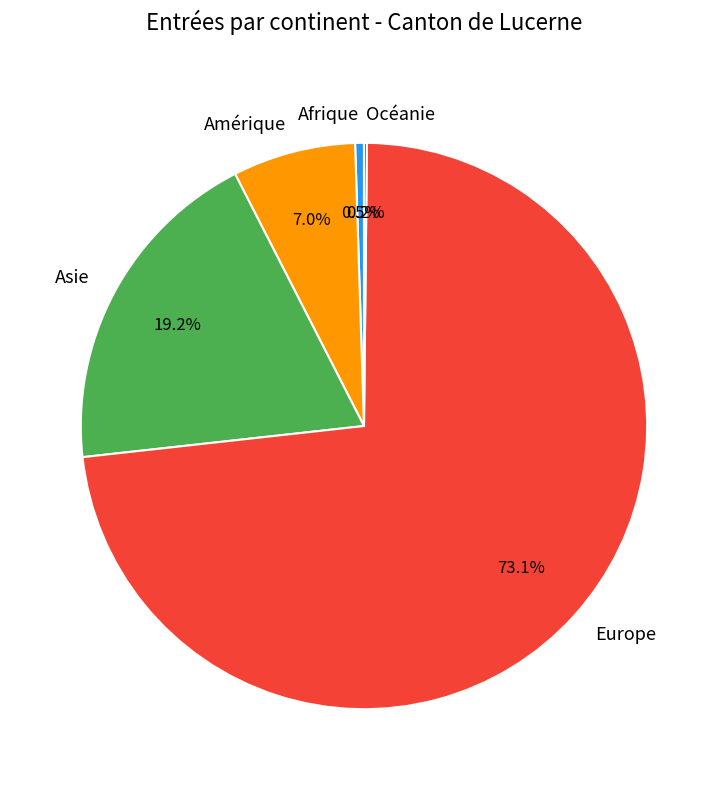

Combined, what portion of the pie is Europe and Asie?

92.3%